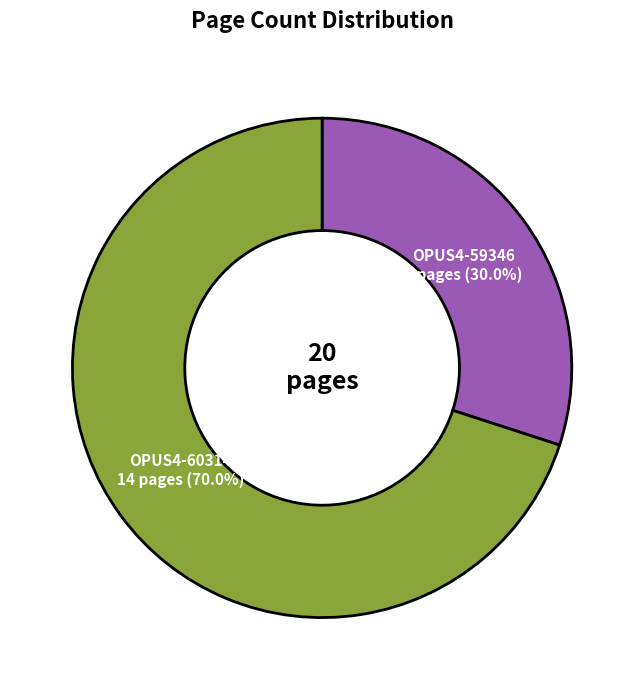

How many slices are in this pie chart?

2